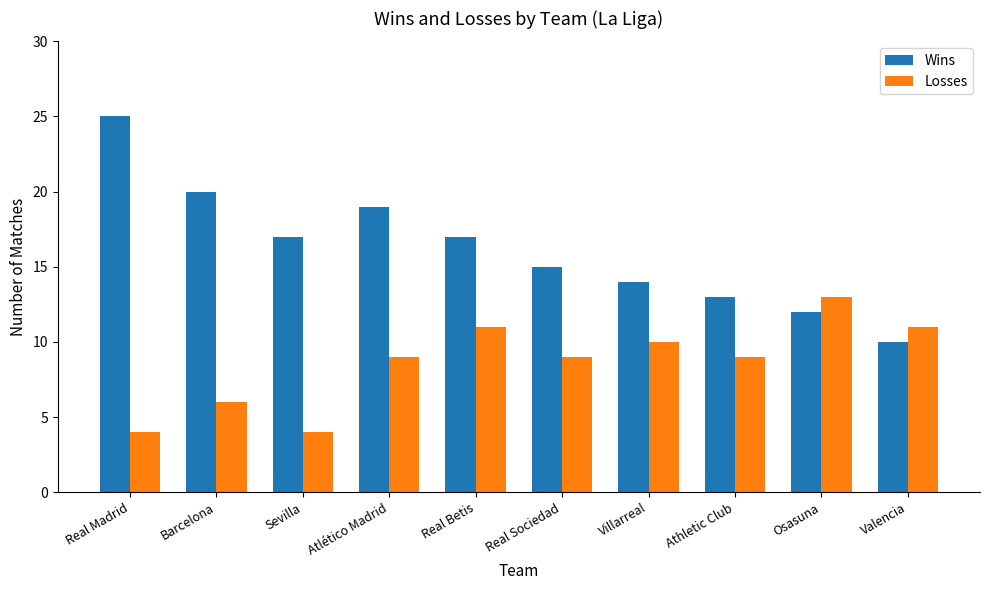

What is the total value across all series at Osasuna?

25